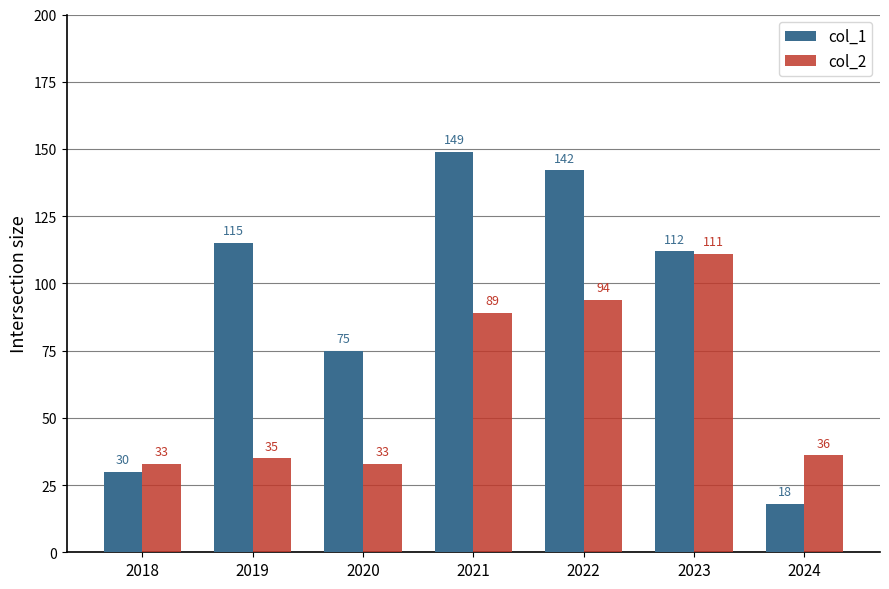

The value of col_2 at 2022 is 94. True or false?

True